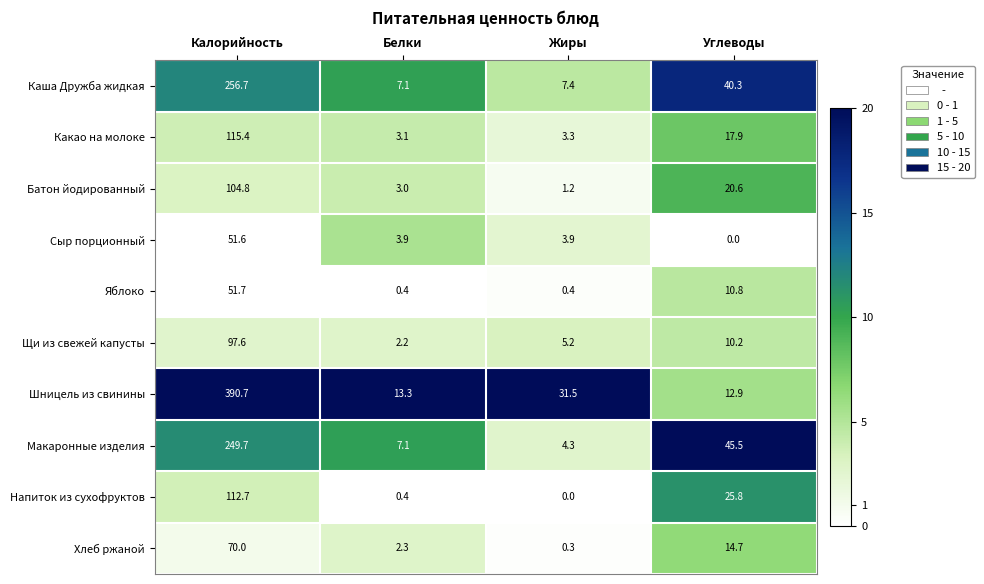

True or false: Напиток из сухофруктов has a value of 150.3 at Калорийность.

False